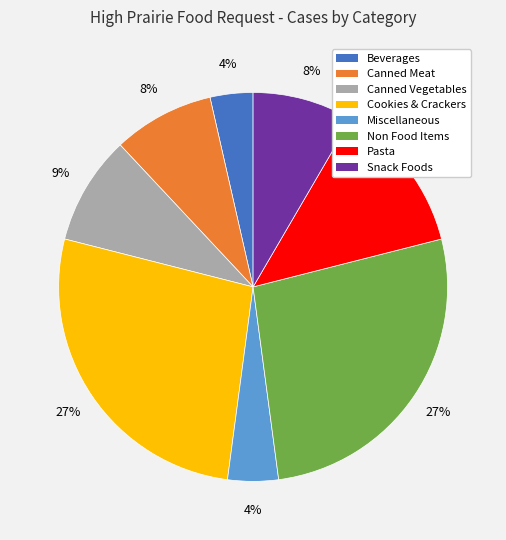

How many slices are in this pie chart?

8